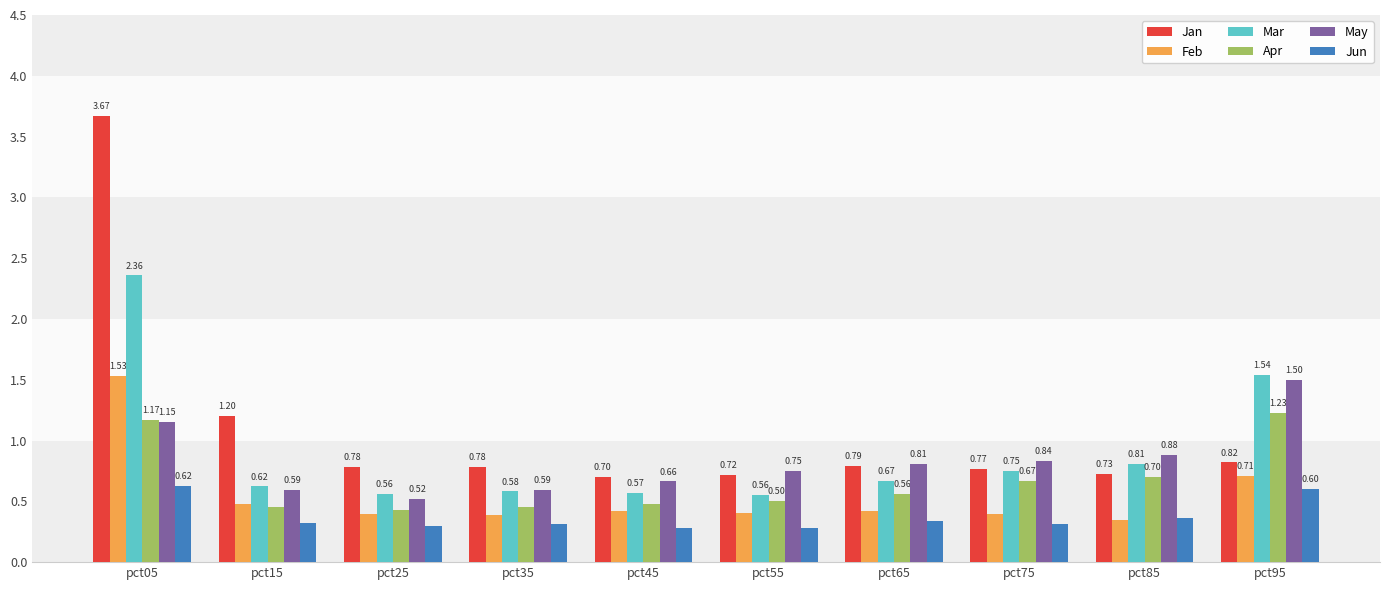

Which series has the largest range (max minus min)?

Jan